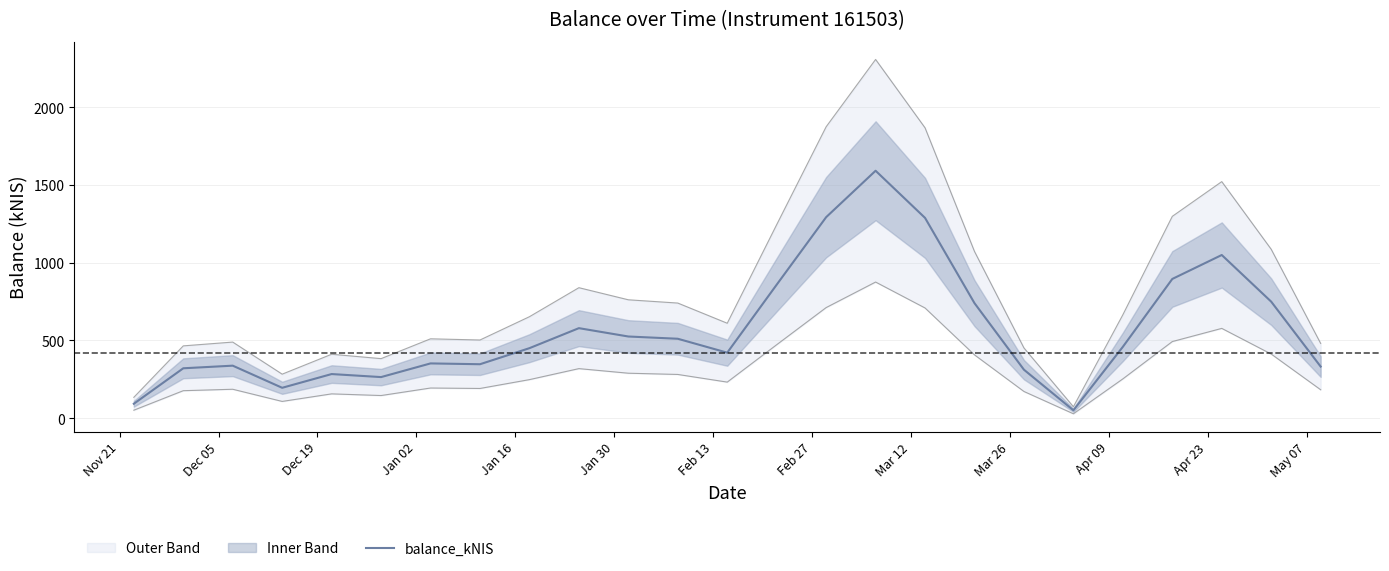

What is the value of the 21st point from the left?

458.2